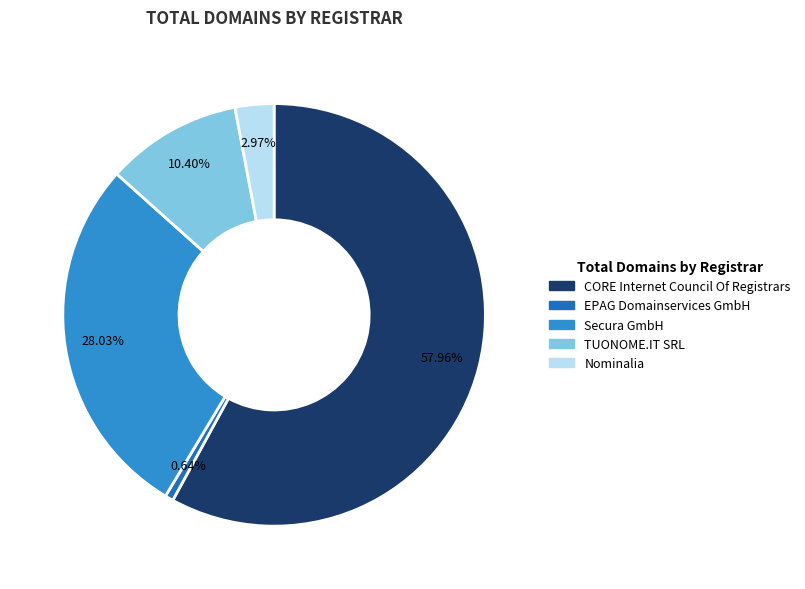

Do Nominalia and TUONOME.IT SRL together represent more than half of the pie?

No